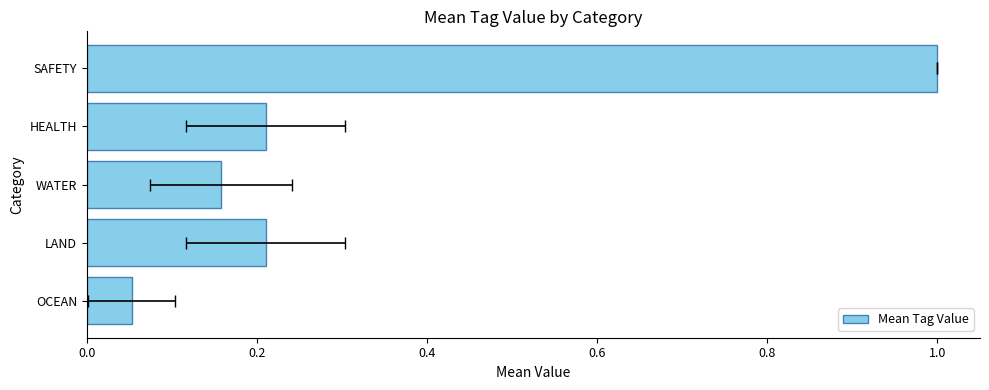

What is the value of the 2nd bar from the left?

0.2